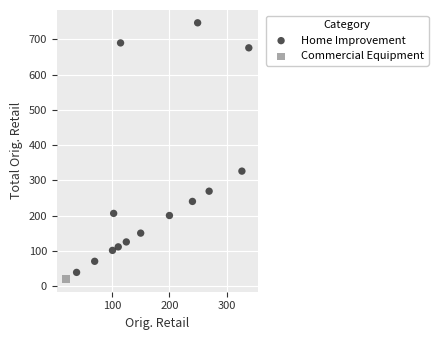

What are all the series names shown in the legend?

Home Improvement, Commercial Equipment